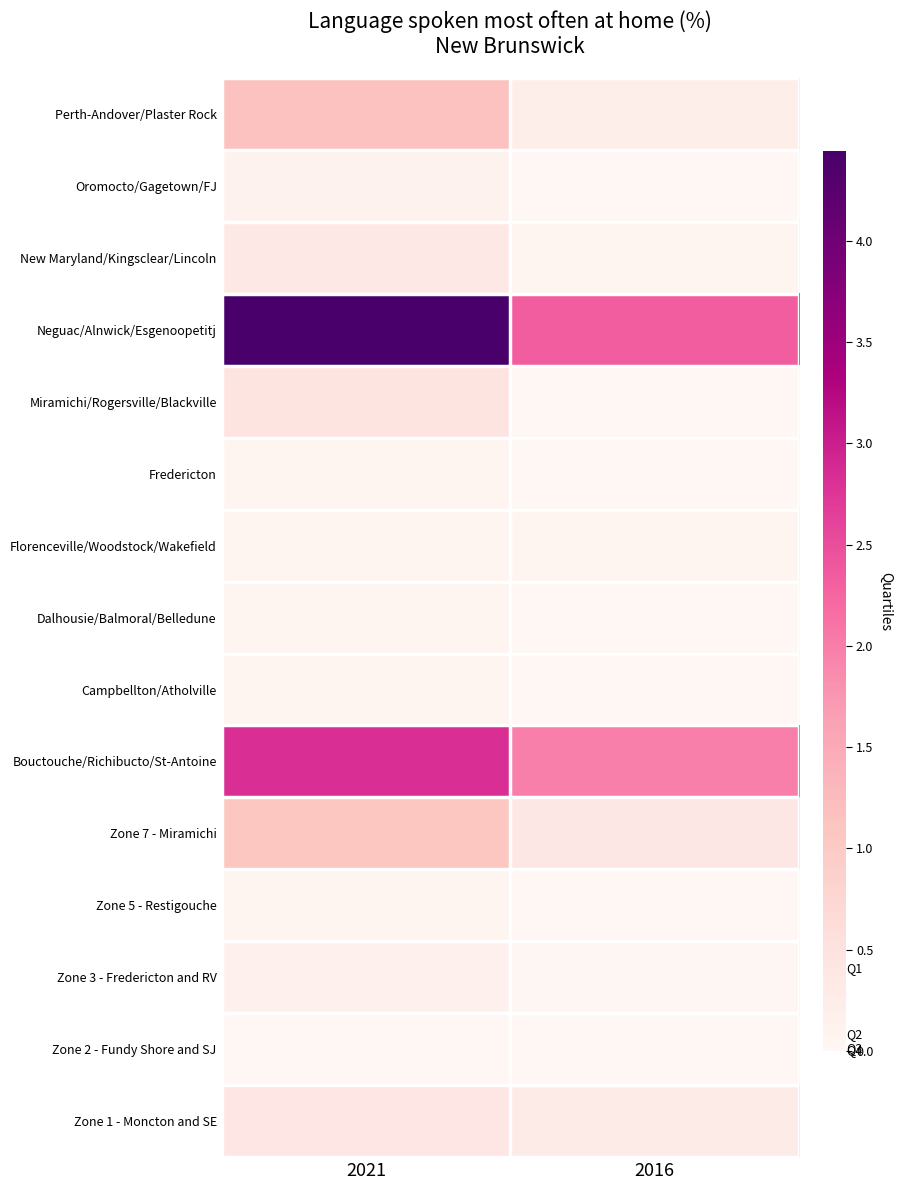

What is the greatest value displayed?

4.4